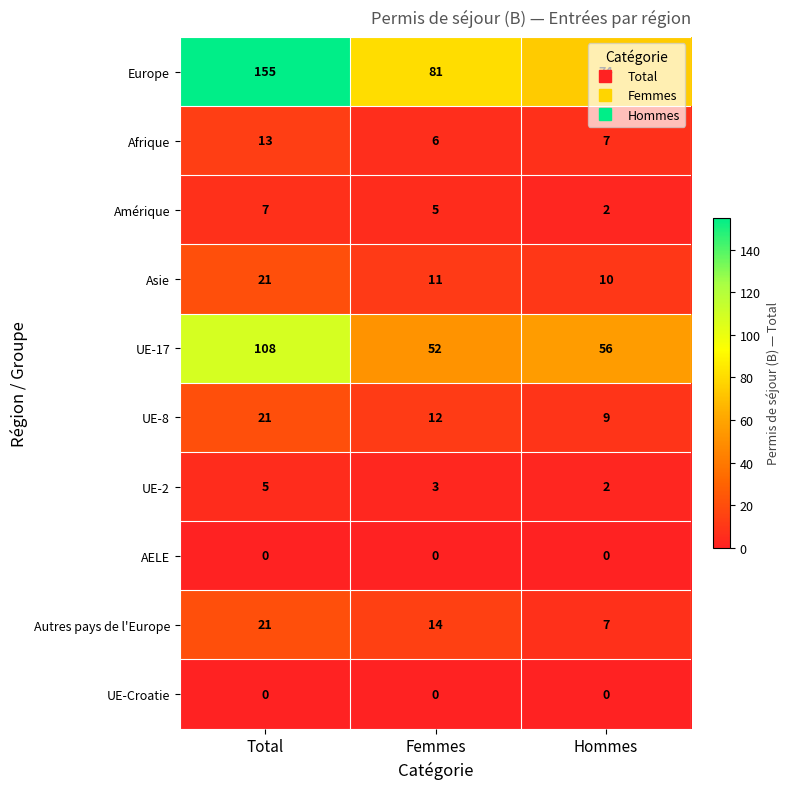

What is the total value across all series at Femmes?

184